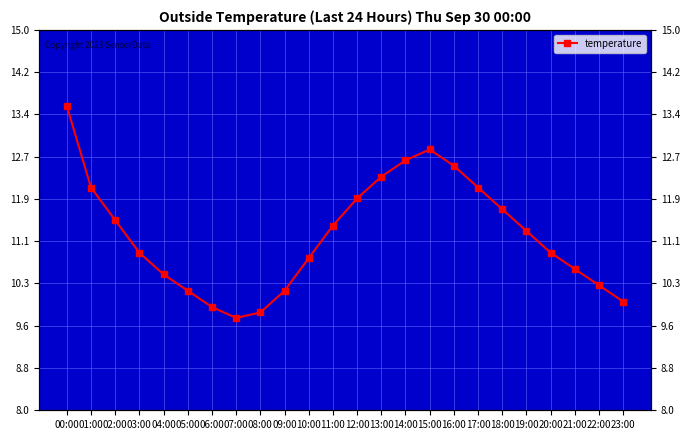

Between 05:00 and 09:00, which is larger?

05:00